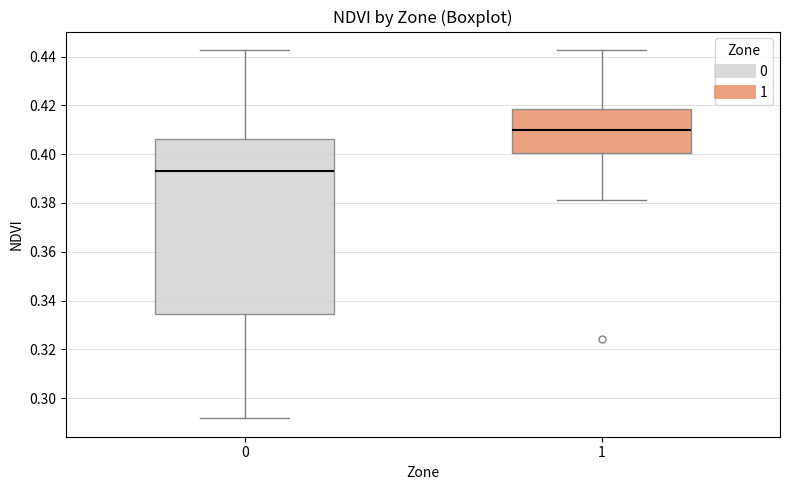

Which box's median line is the highest?

1